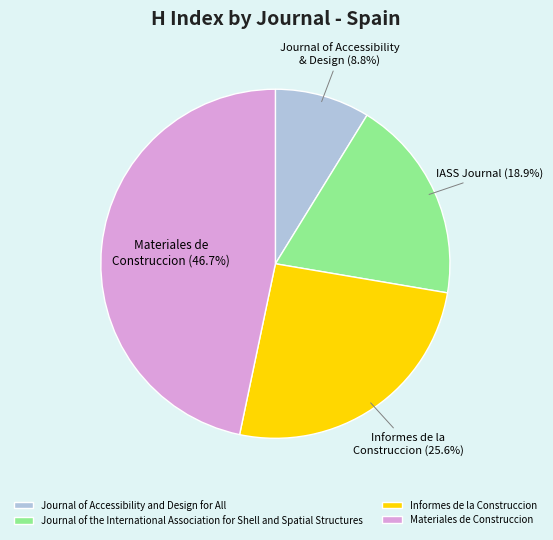

What is the ratio of the value at Materiales de Construccion to the value at Informes de la Construccion?

1.8